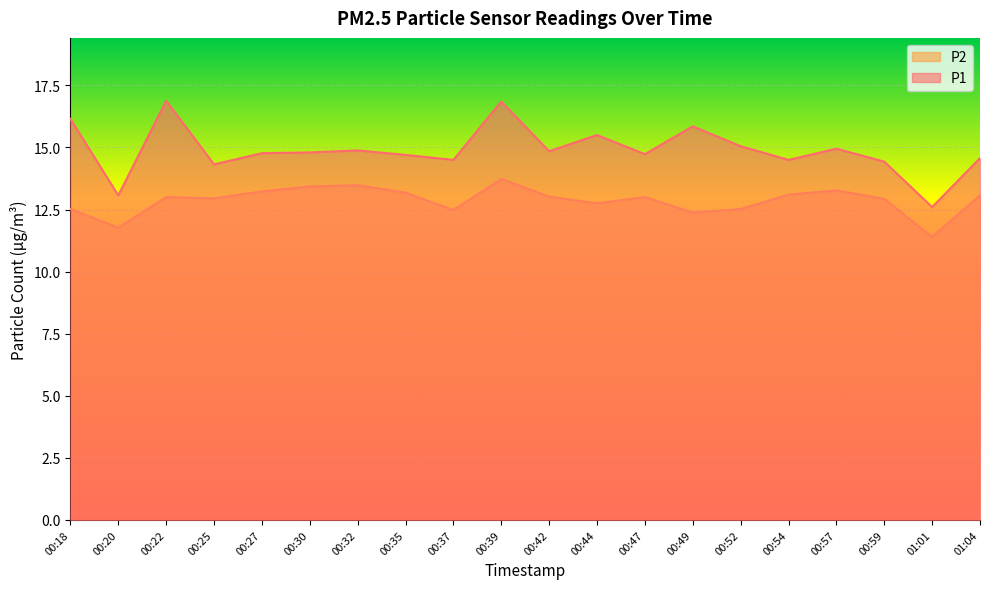

Where is the first local minimum for P2?

00:20